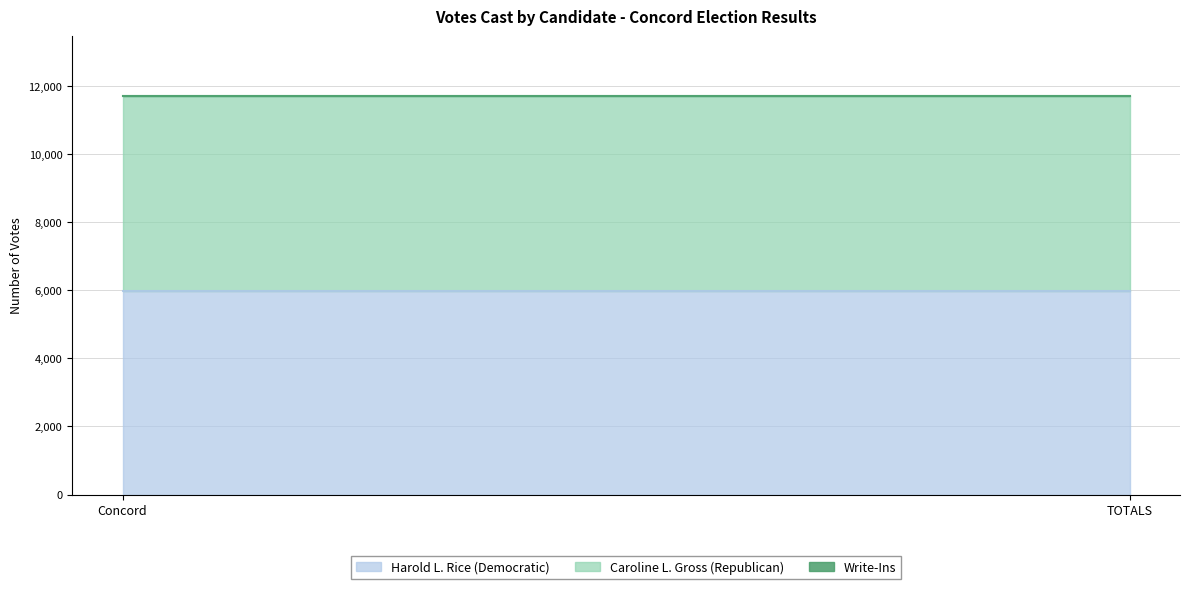

Reading left to right, transcribe all the data shown in this chart.

Harold L. Rice (Democratic): 5989	5989
Caroline L. Gross (Republican): 5717	5717
Write-Ins: 0	0